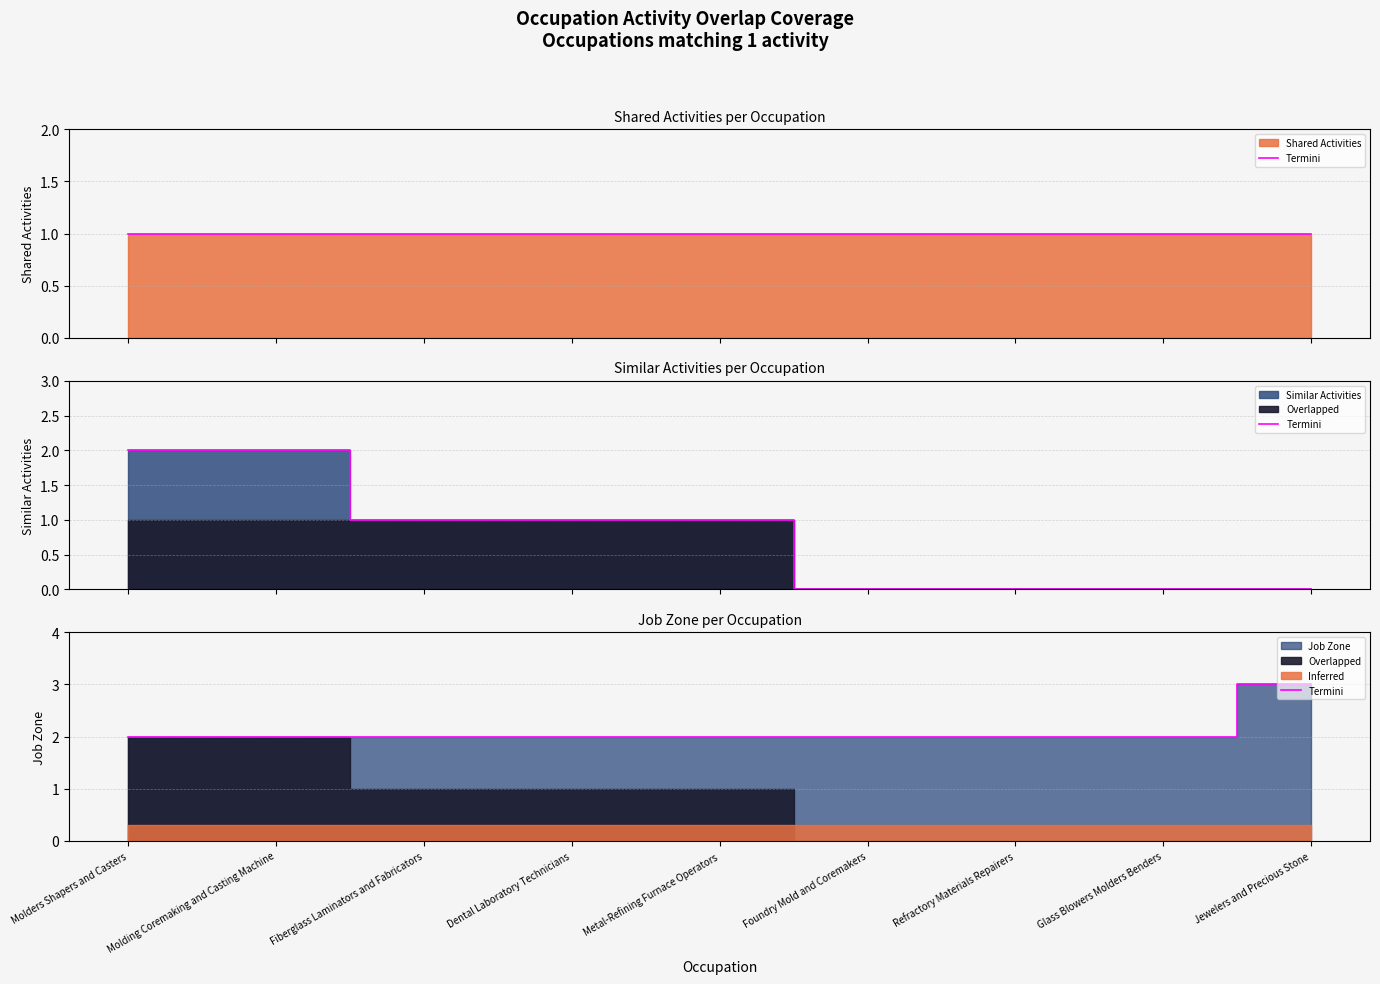

What is the difference between the maximum and minimum values?

1